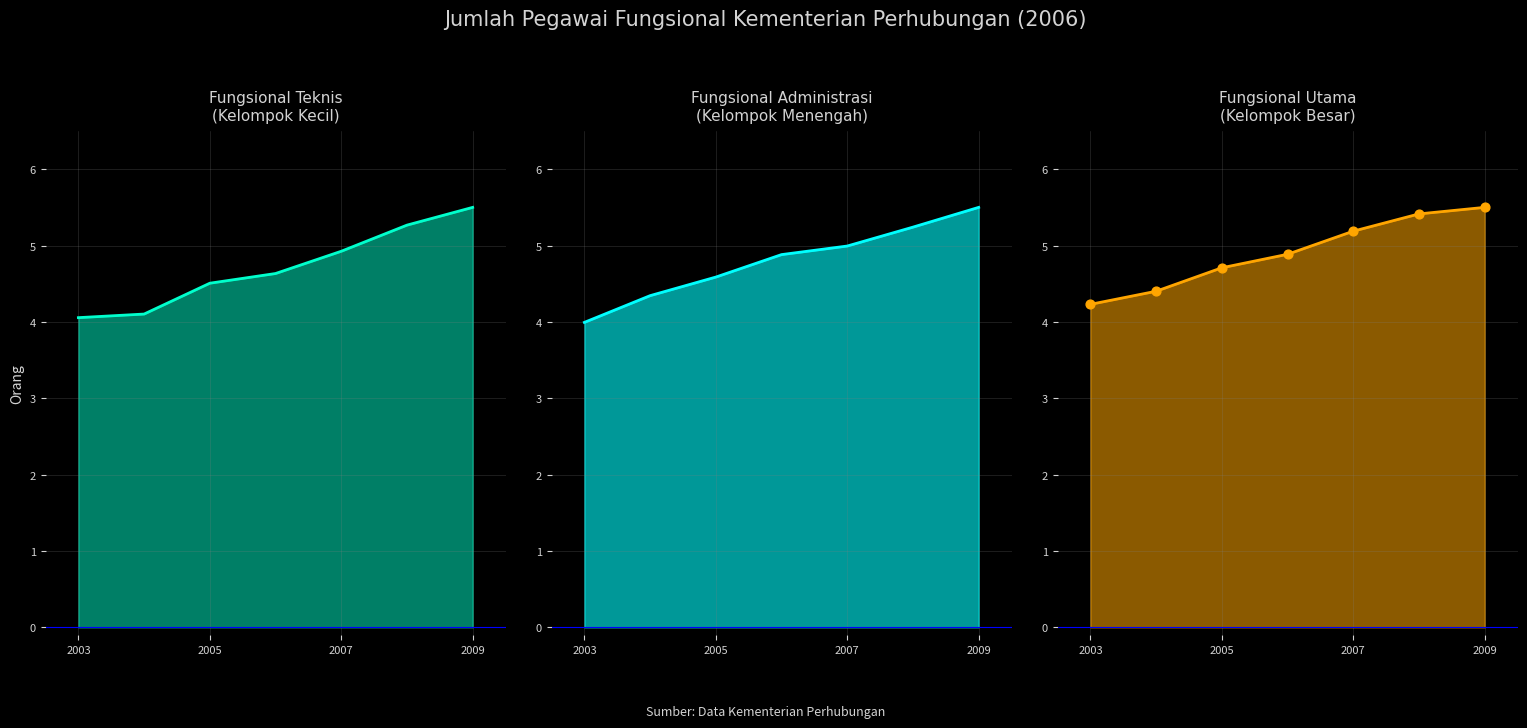

What are all the series names shown in the legend?

Fungsional Teknis
(Kelompok Kecil) line, Fungsional Administrasi
(Kelompok Menengah) line, Fungsional Utama
(Kelompok Besar) line, Fungsional Utama
(Kelompok Besar) pts